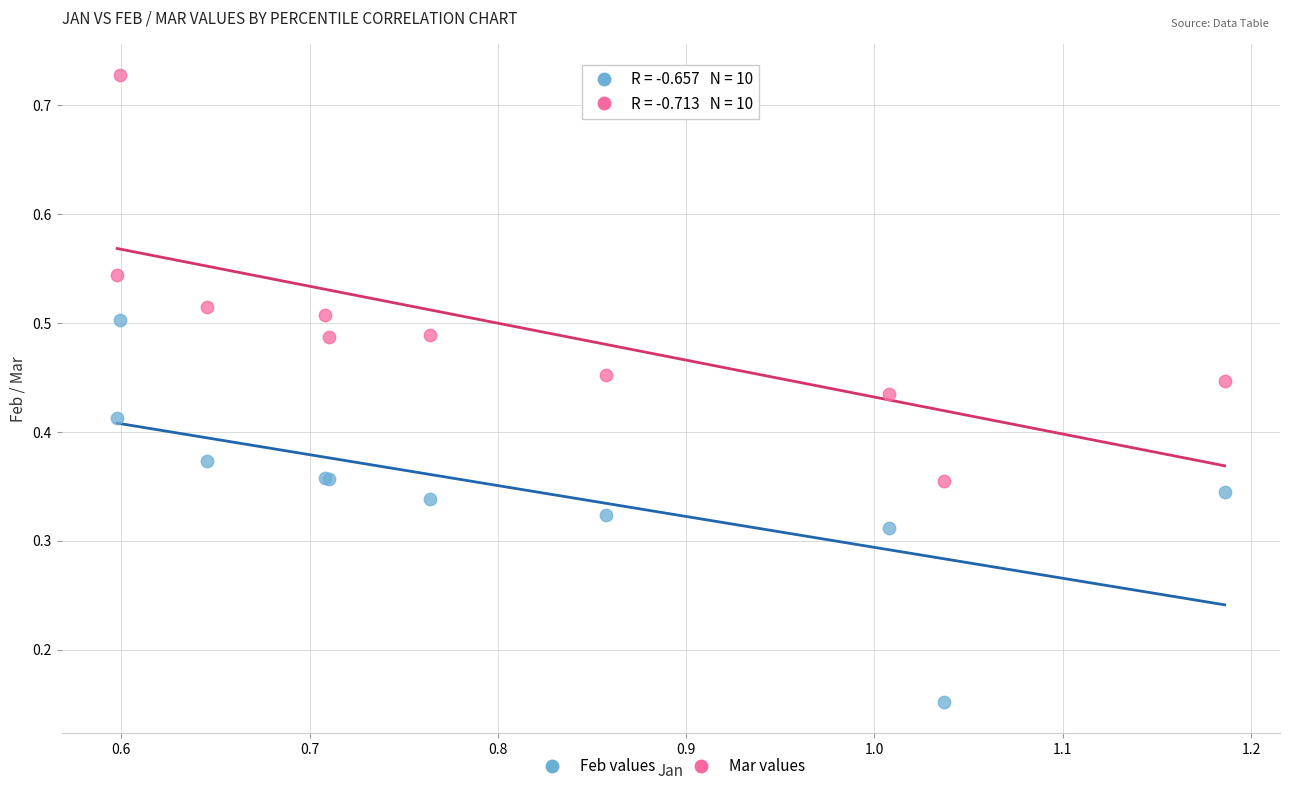

Which series reaches the minimum Y coordinate?

Feb values